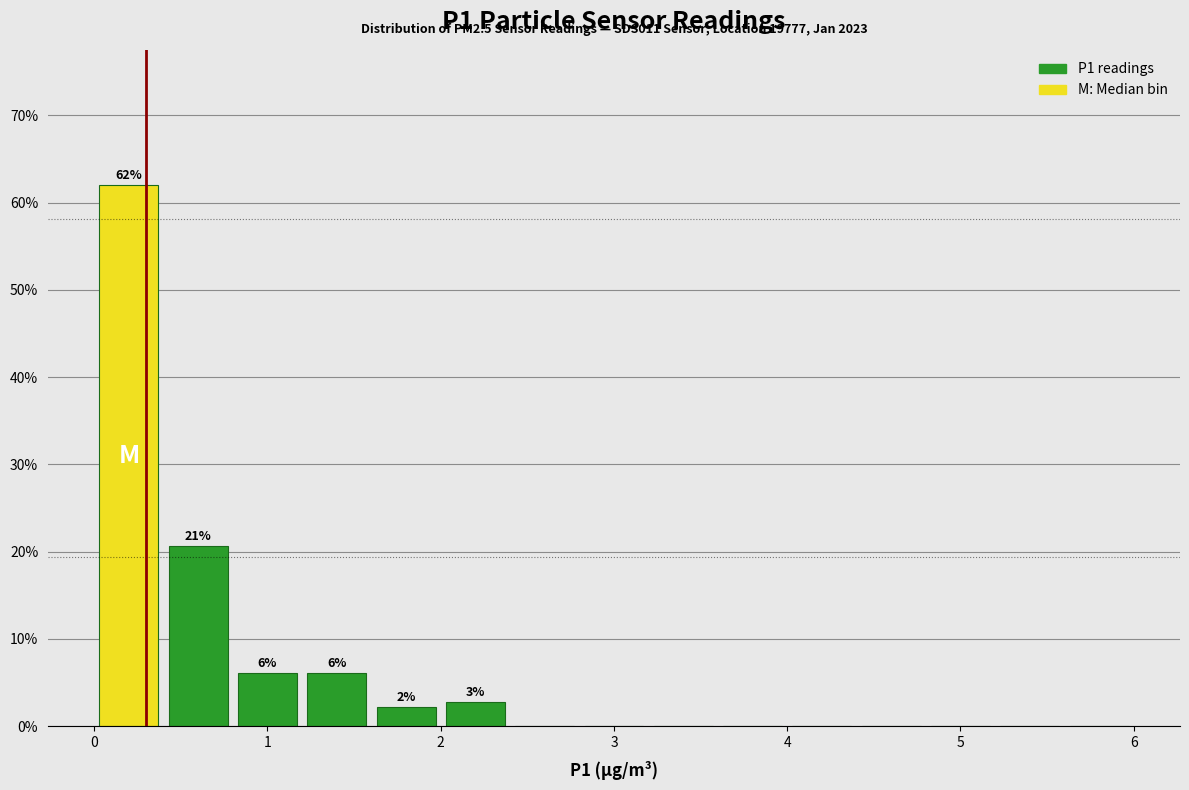

Over which range of the x-axis is the bar tallest?

0.0 to 0.4